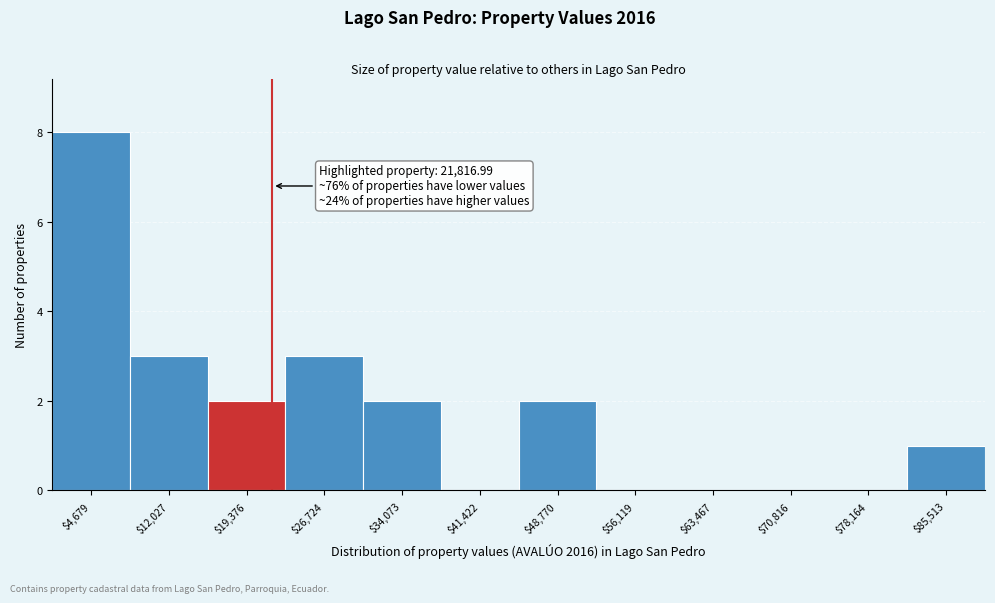

Which range on the x-axis has the tallest bar?

1000 to 8000